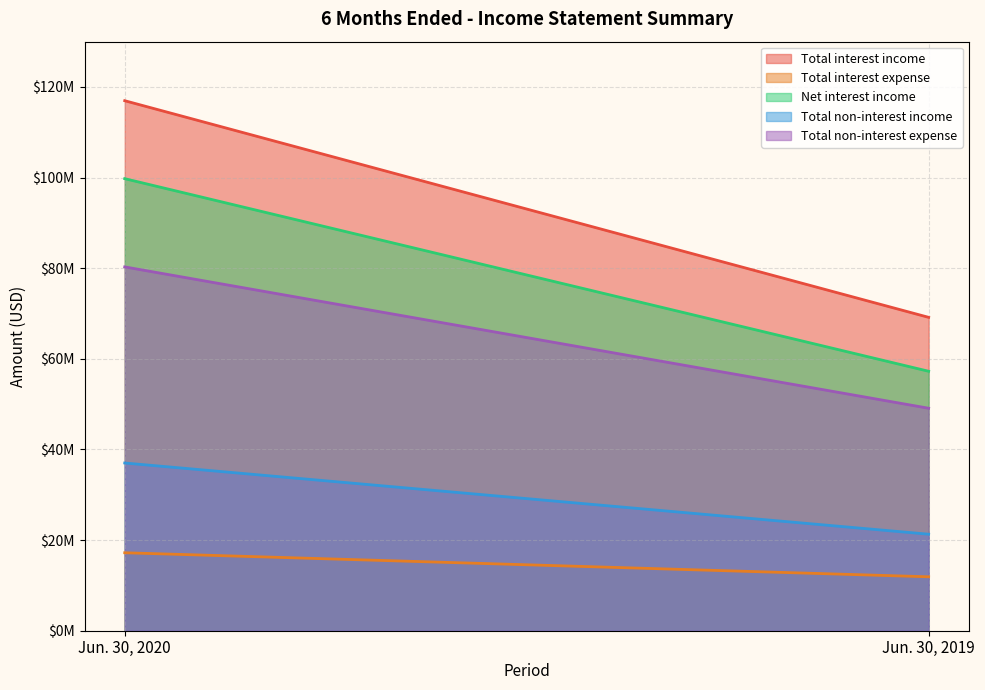

Which series has the widest spread of values?

Total interest income